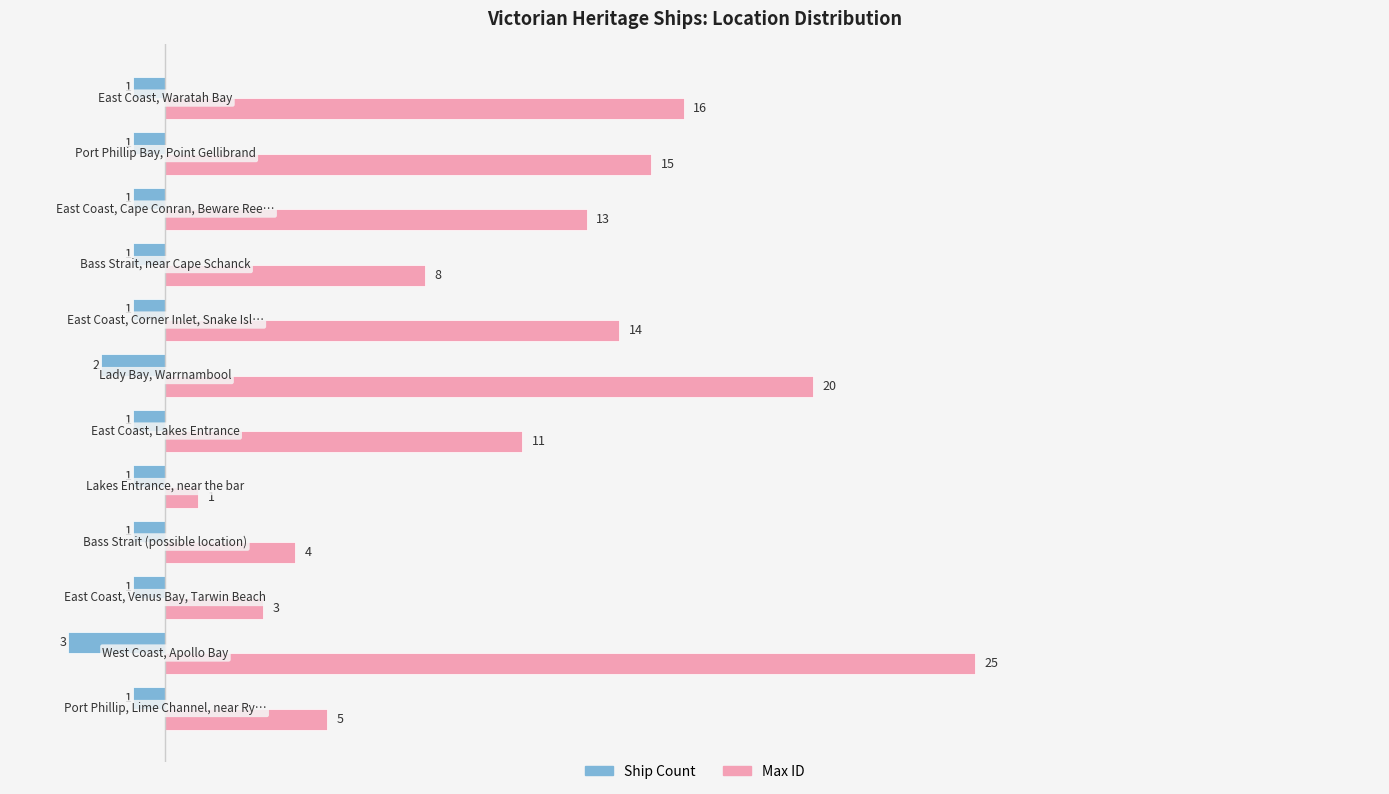

Rank the series by their maximum value, from highest to lowest.

Max ID, Ship Count